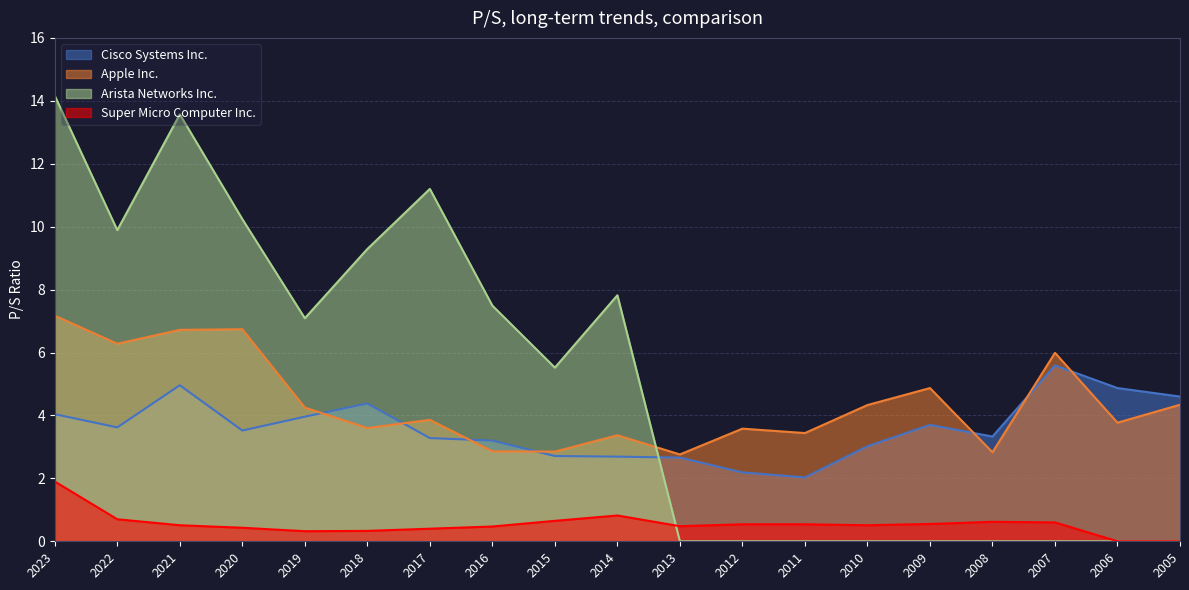

How many data points in Arista Networks Inc. are less than 5?

9